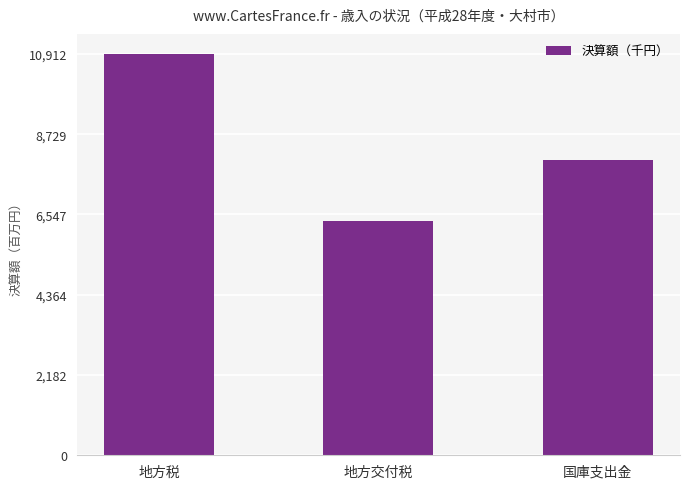

What is the greatest value displayed?

10912289